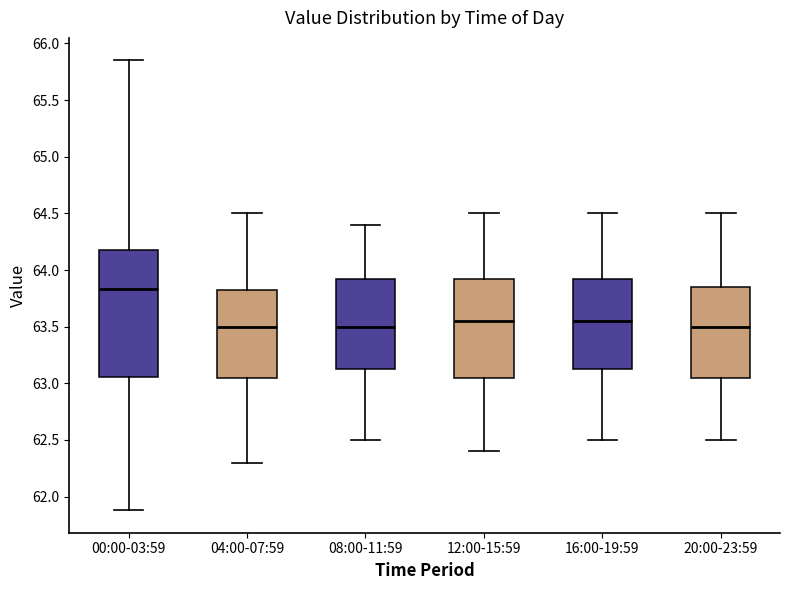

Which box has the highest median line?

00:00-03:59